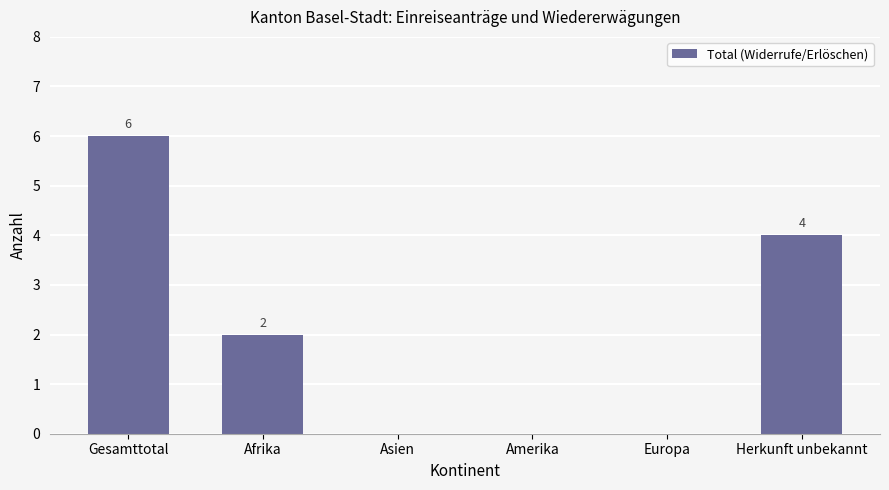

What is the sum of all values?

12